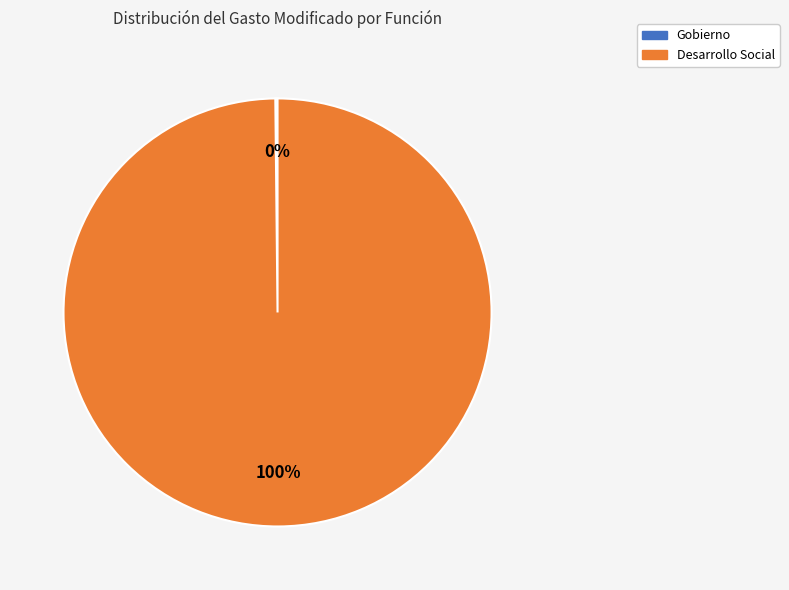

Does any single category account for the majority?

Yes